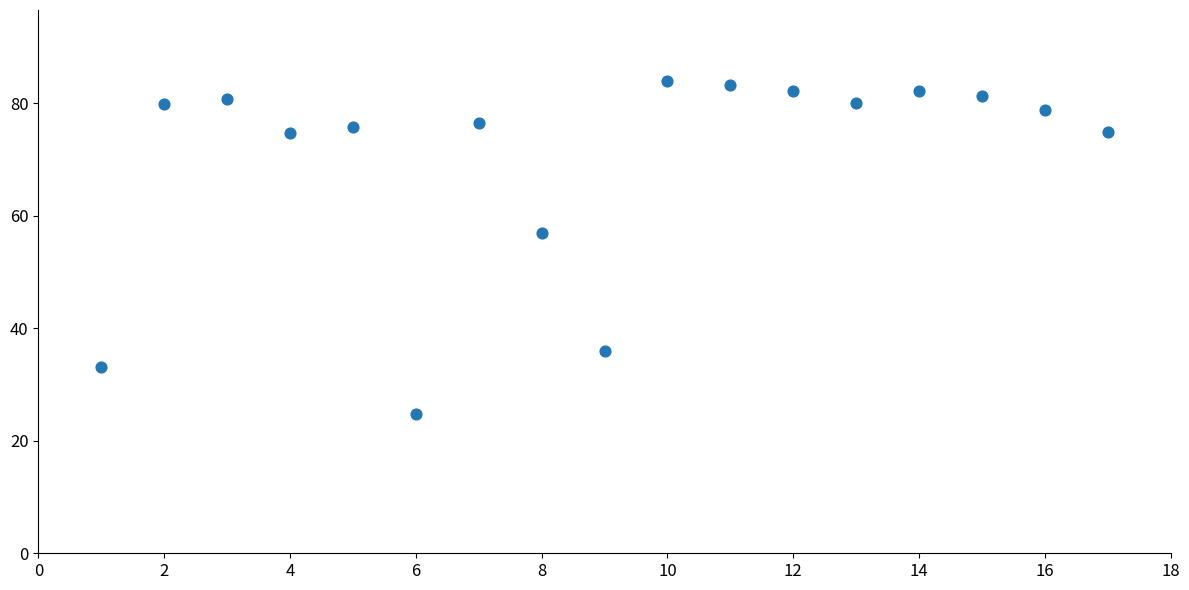

What is the range of X values (max minus min)?

16.0